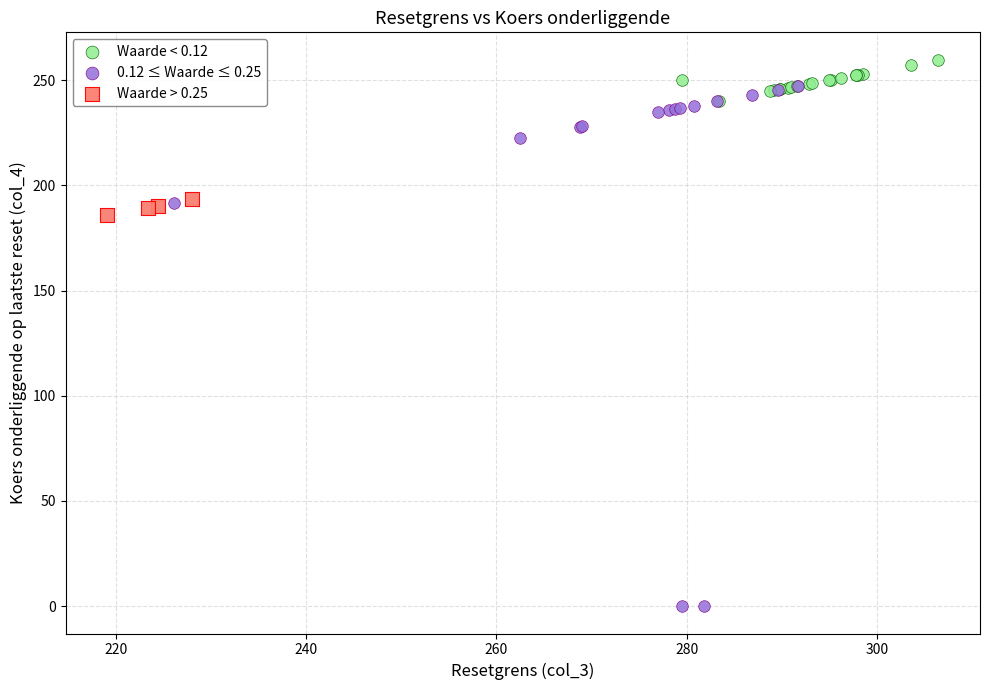

Which series reaches the maximum Y coordinate?

Waarde < 0.12